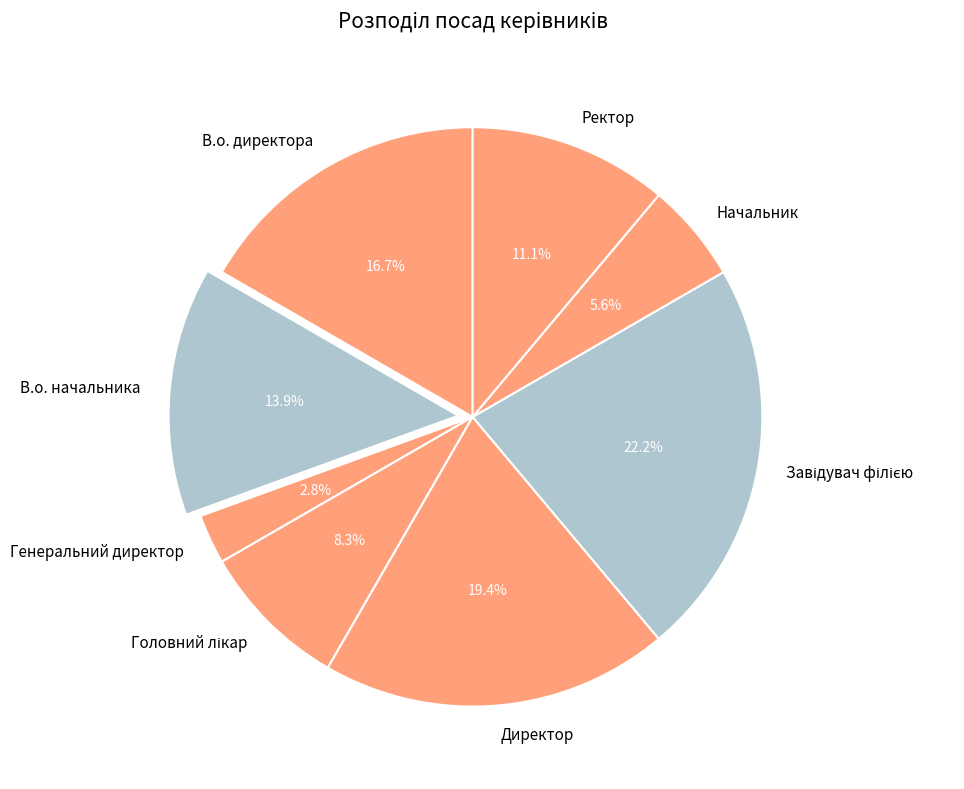

What percentage is the Начальник slice, to the nearest percent?

6%